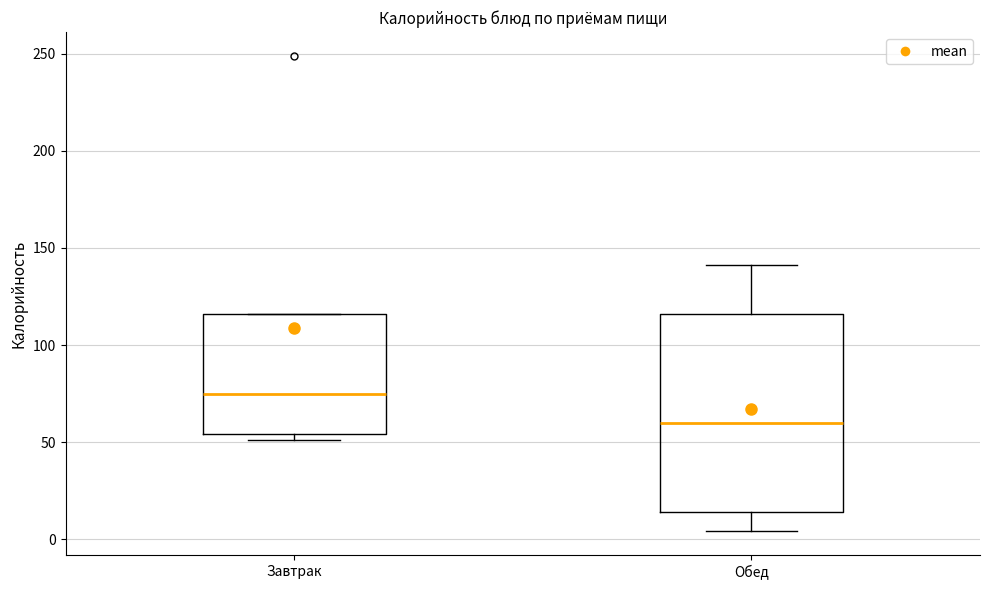

Which box's median line is the highest?

Завтрак